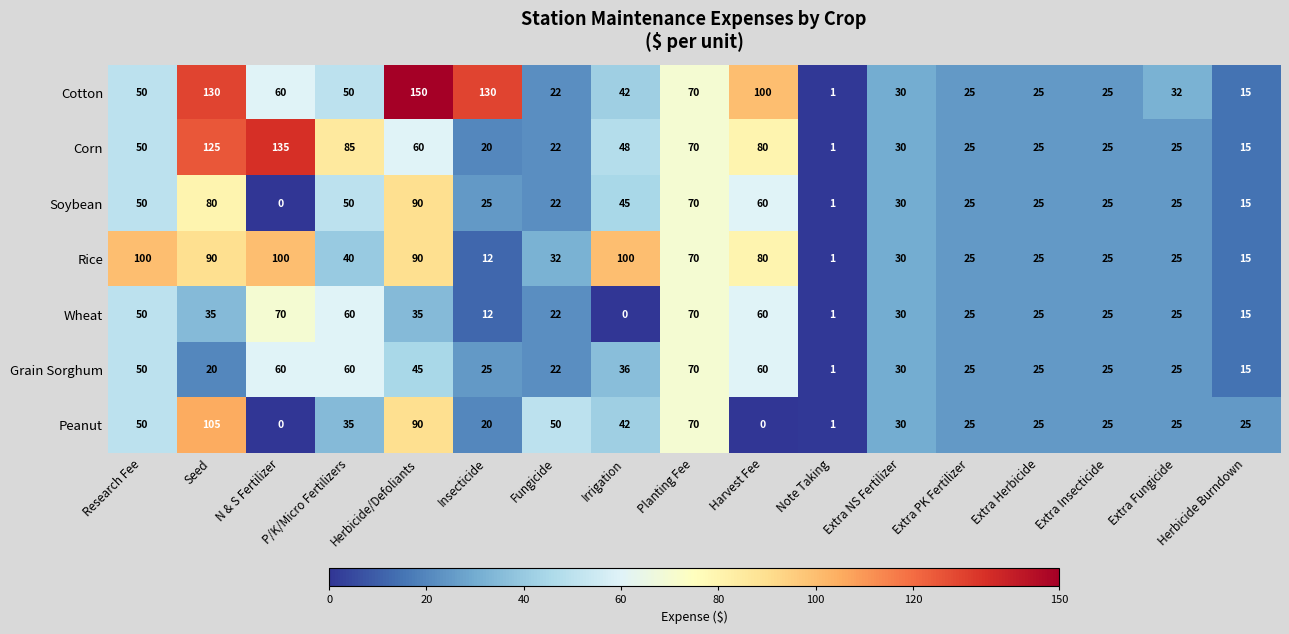

Between Irrigation and Herbicide Burndown, which series saw the biggest shift?

Rice